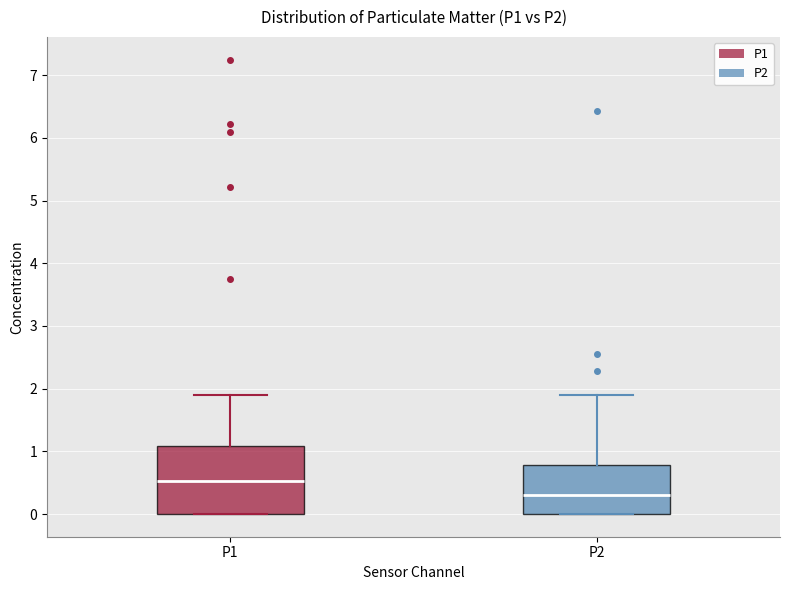

Which box has the highest median line?

P1